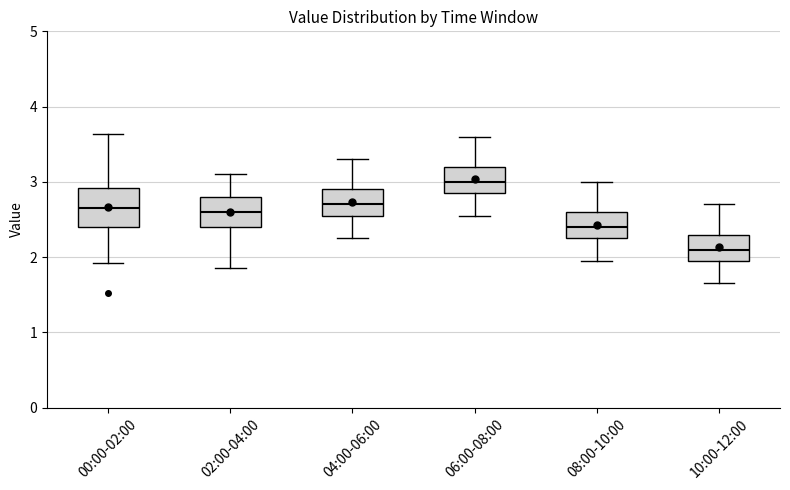

Comparing the boxes themselves (not the whiskers), which one is the tallest?

00:00-02:00